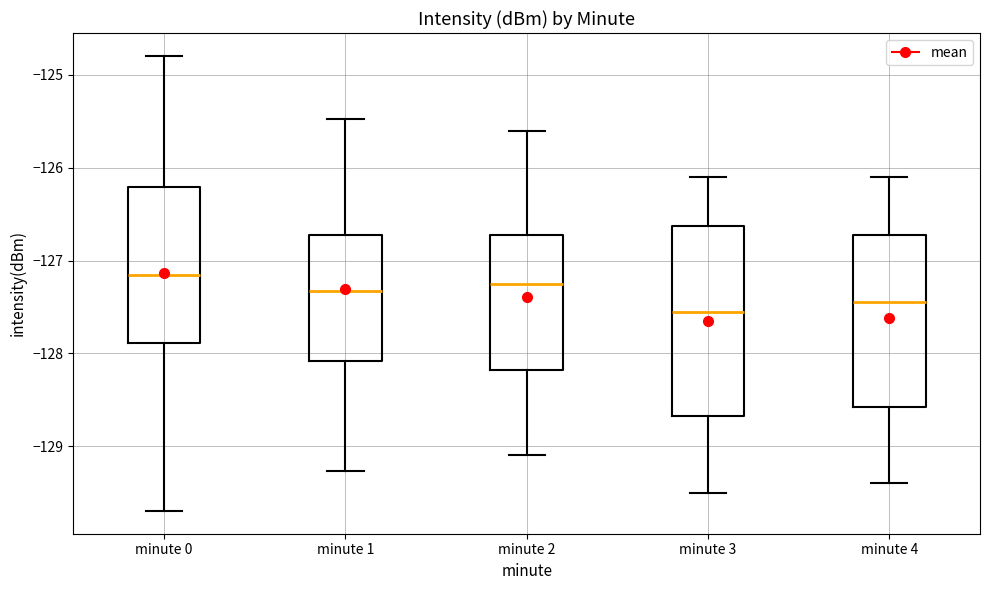

Reading left to right, read every box against the y-axis: the position of its median line, the range the box covers, and the ends of its whiskers. The values are not printed on the chart, so give them approximately, as read against the axis.

minute 0: median -127.2, box -127.9 to -126.2, whiskers -129.7 to -124.8
minute 1: median -127.3, box -128.1 to -126.7, whiskers -129.3 to -125.5
minute 2: median -127.2, box -128.2 to -126.7, whiskers -129.1 to -125.6
minute 3: median -127.5, box -128.7 to -126.6, whiskers -129.5 to -126.1
minute 4: median -127.4, box -128.6 to -126.7, whiskers -129.4 to -126.1